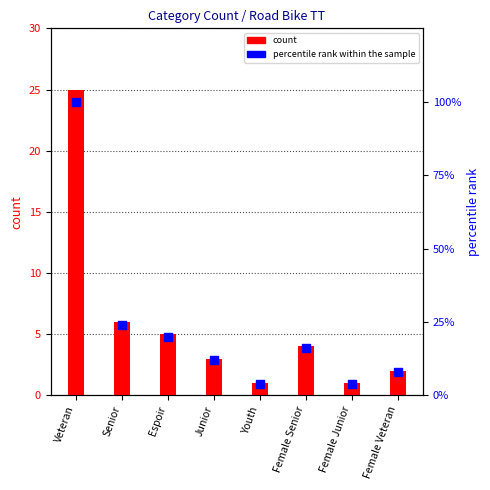

What is the total value across all series at Female Junior?

5